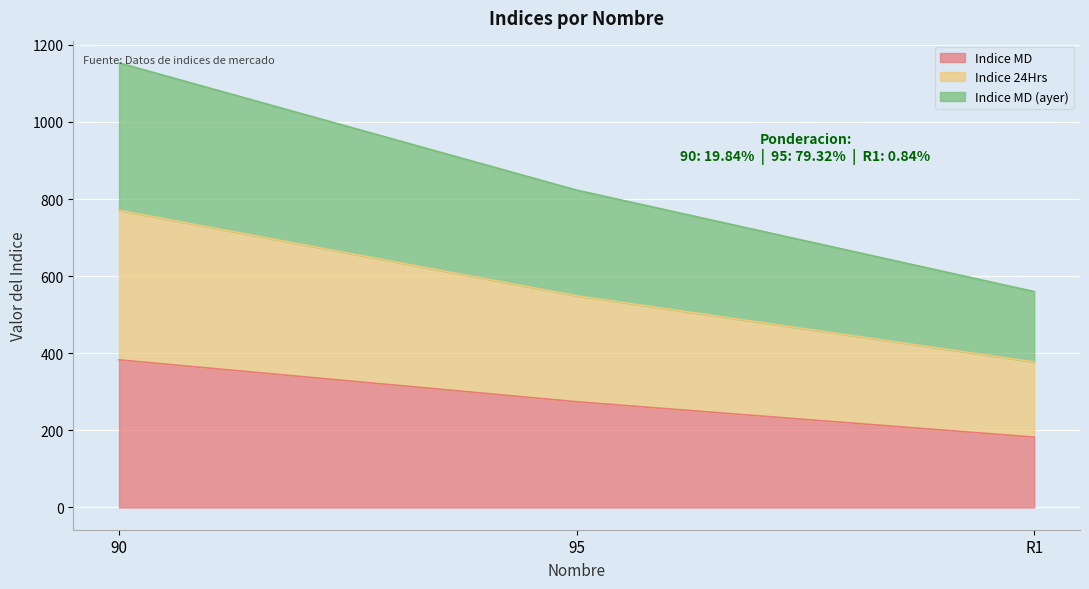

What is the label of the 3rd point from the left?

R1